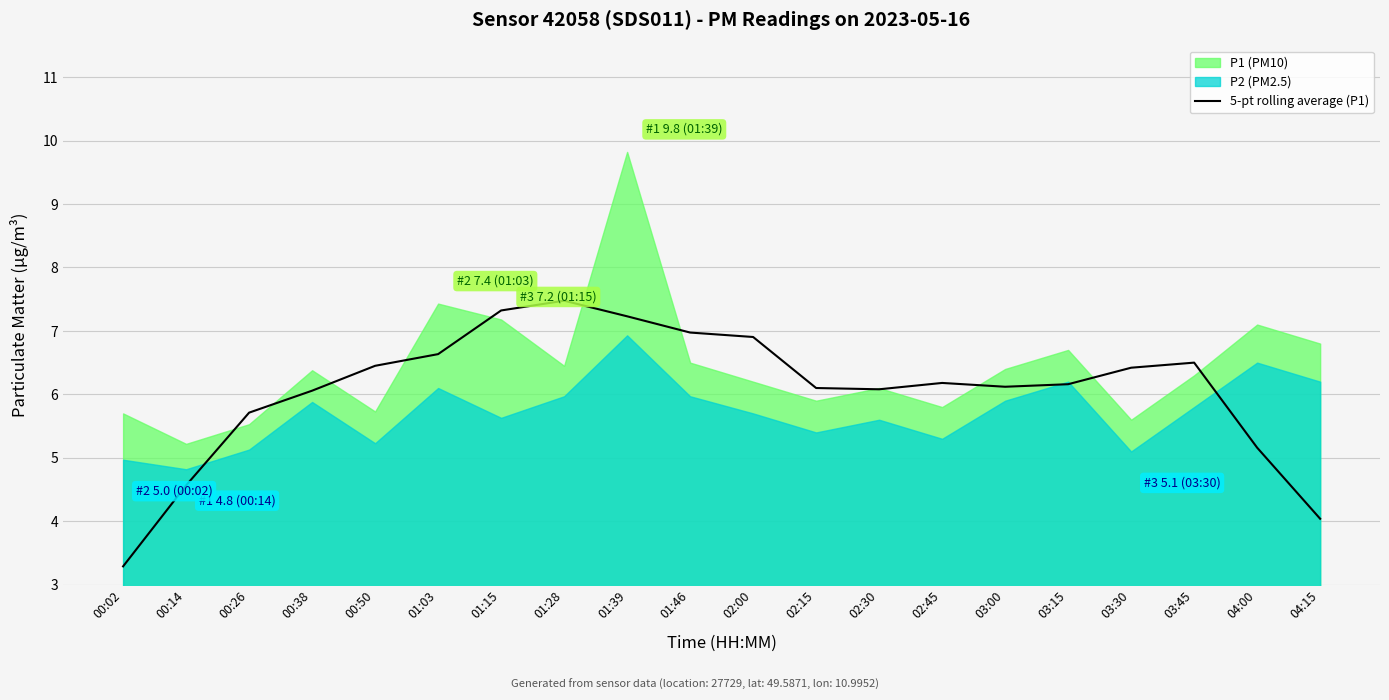

How many lines are shown in the chart?

1